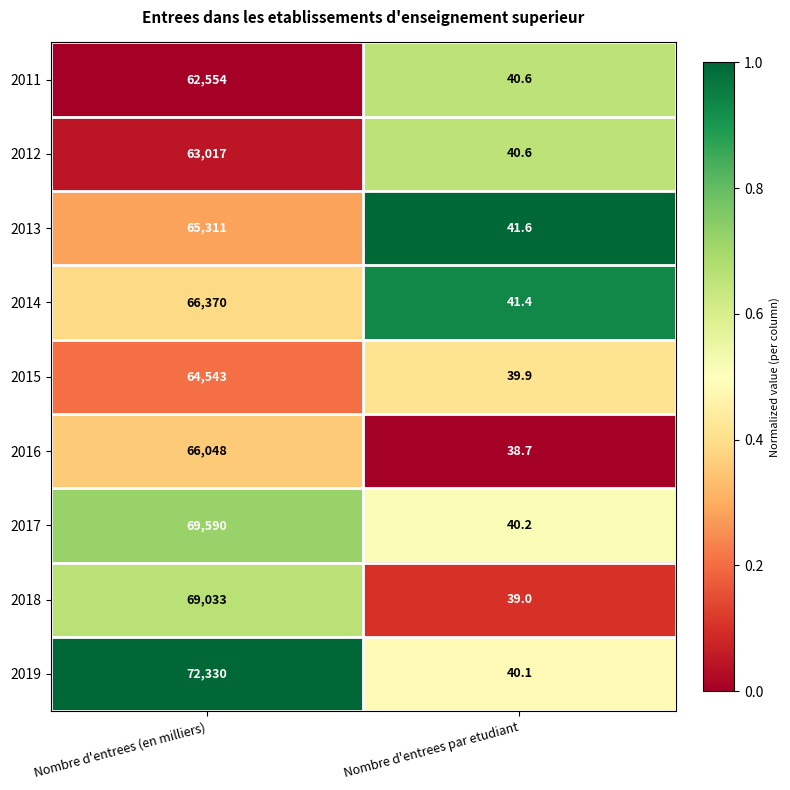

The 2017 series shows 24.4 at Nombre d'entrees par etudiant. True or false?

False